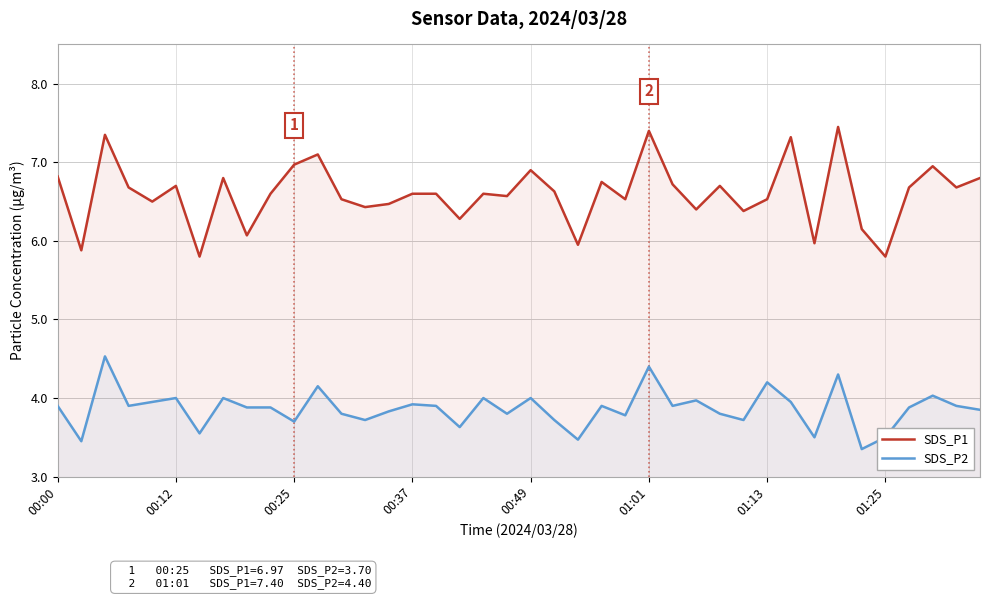

Rank the series by their average value, from highest to lowest.

SDS_P1, SDS_P2